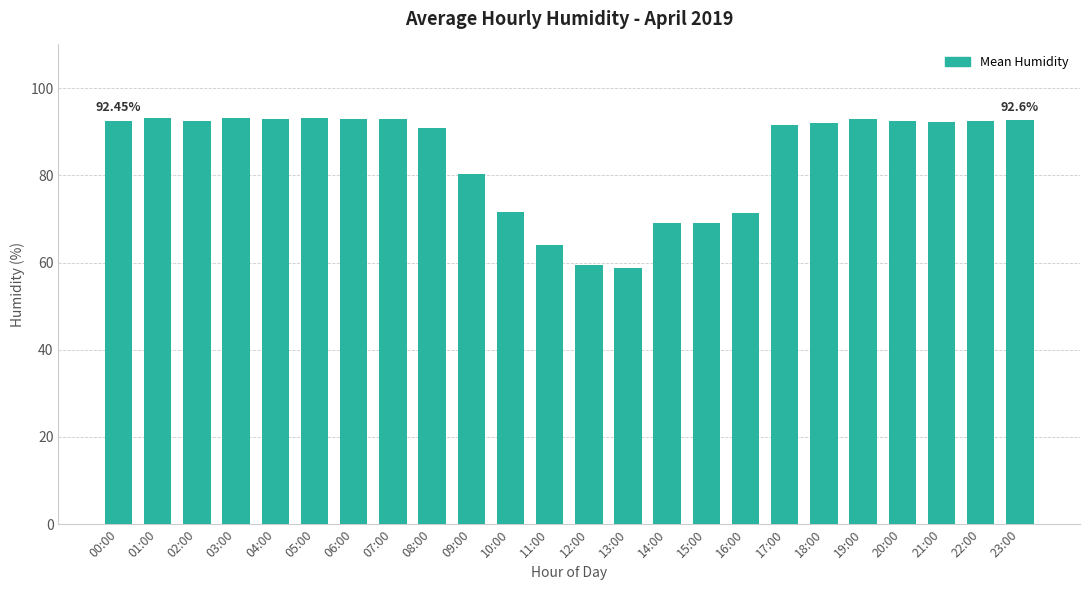

Approximately how many times larger is the value at 19:00 compared to 09:00?

1.2